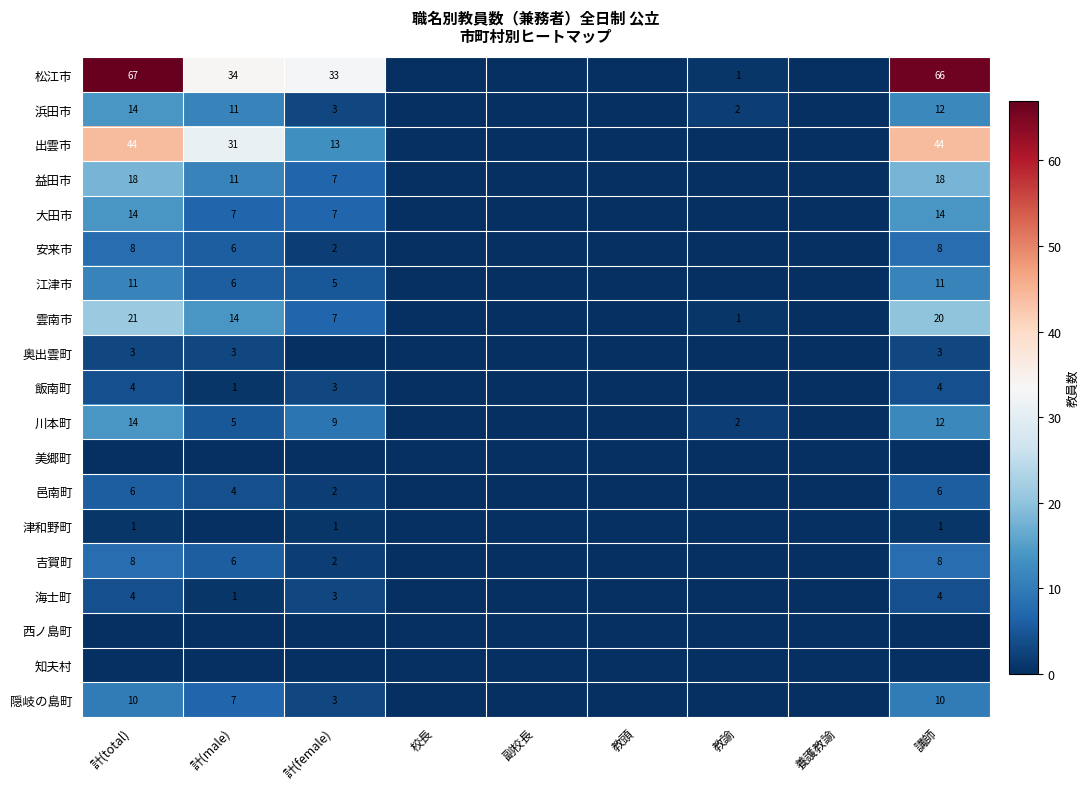

How many categories are shown in the chart?

9